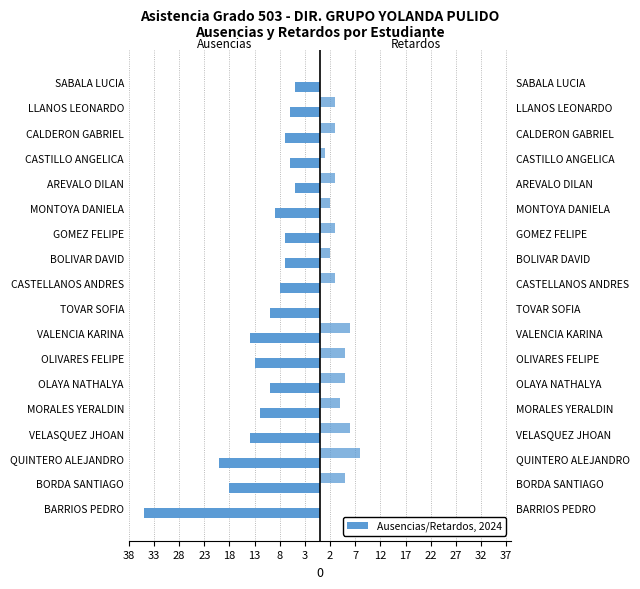

Between MORALES YERALDIN and GOMEZ FELIPE, which series saw the biggest shift?

Ausencias